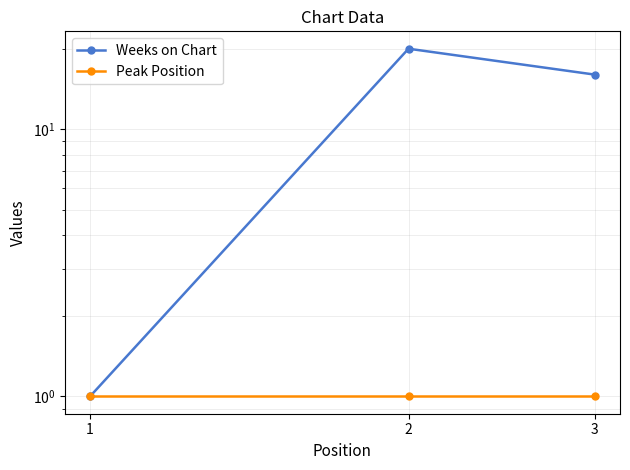

The Peak Position series shows 1 at 3. True or false?

False